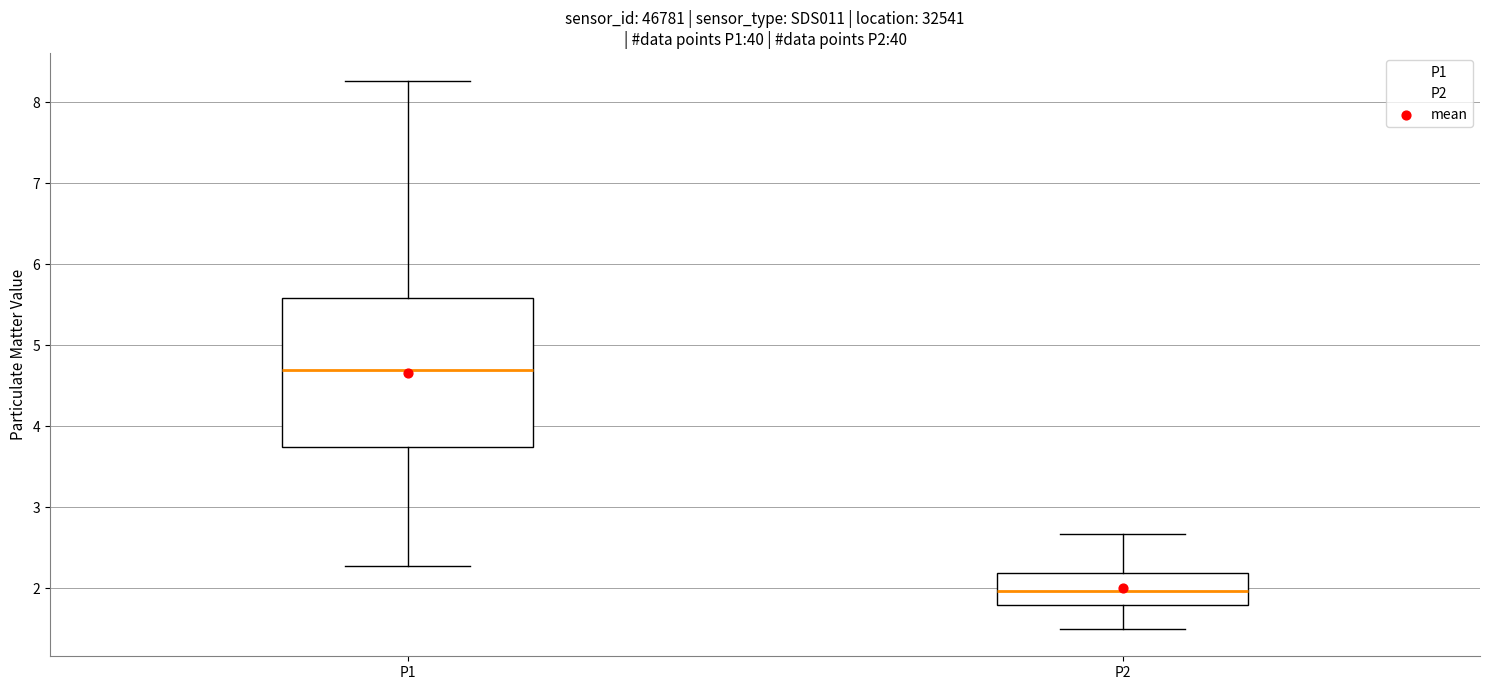

Which box is the tallest, from its lower edge to its upper edge?

P1